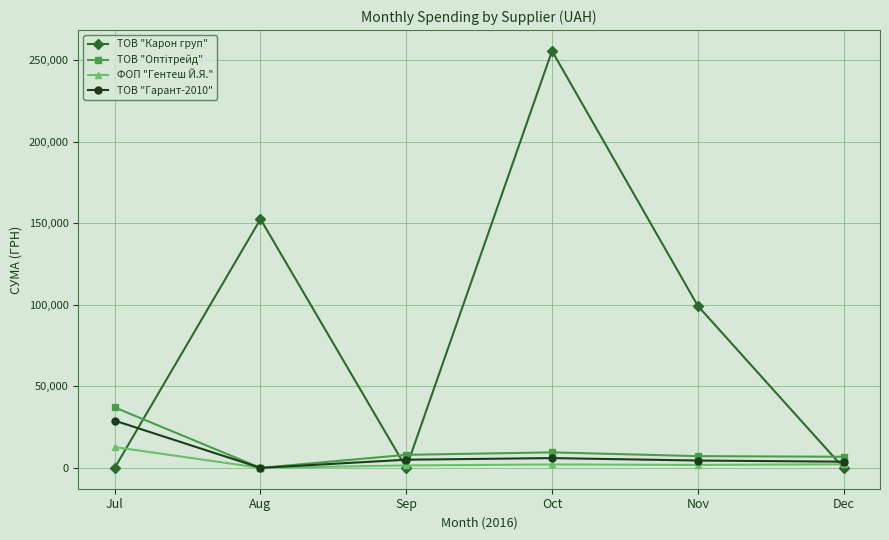

What is the total value across all series at Sep?

14500.0